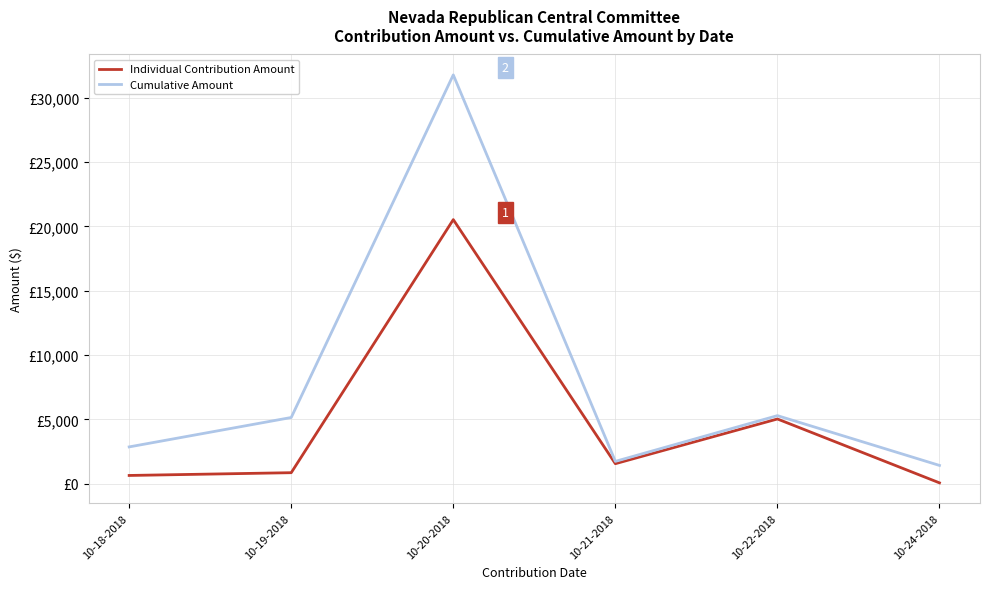

At which category does the chart reach its peak across all series?

10-20-2018